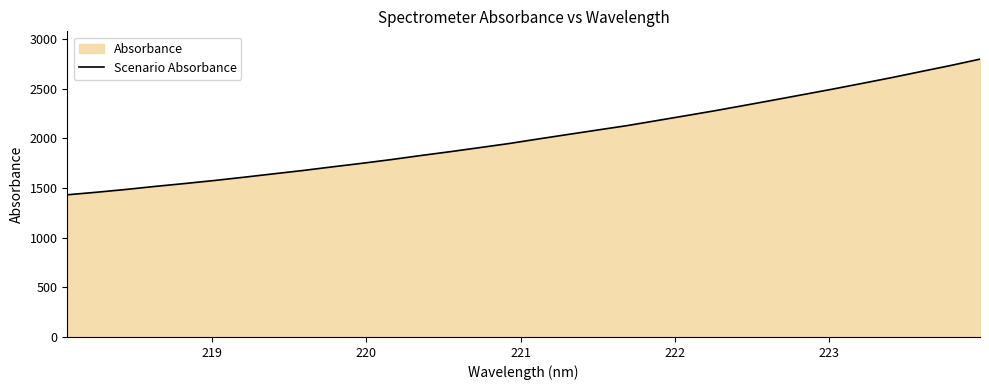

Reading left to right, extract all data points from this chart.

1431.8	1457.7	1485.8	1516.8	1545.6	1576.1	1608.7	1642.9	1676.6	1713.2	1748.9	1786.5	1827.3	1866.1	1907.0	1948.2	1994.5	2039.4	2084.0	2128.2	2178.3	2228.2	2279.0	2332.5	2386.7	2441.5	2496.7	2554.0	2612.1	2673.2	2733.7	2798.0